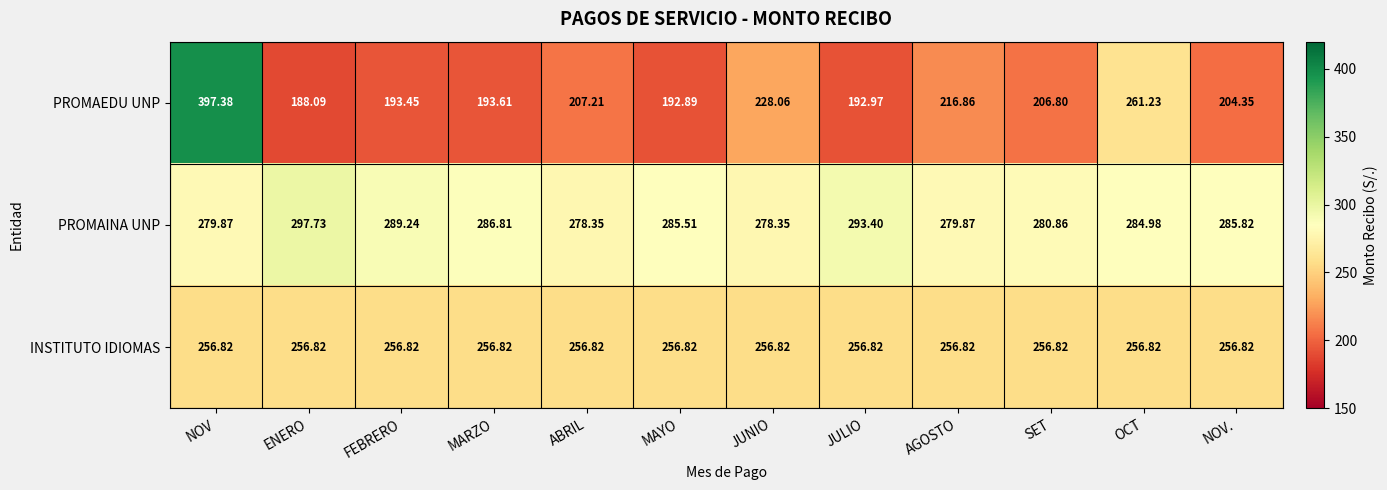

Which series has the largest total across all categories?

PROMAINA UNP